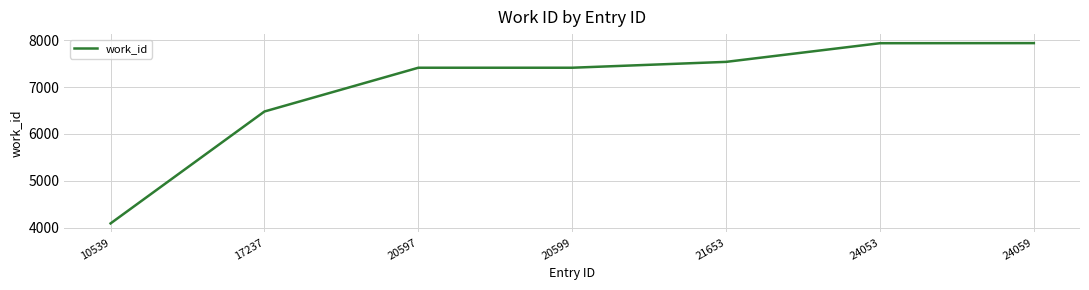

How many values are below 7413?

2